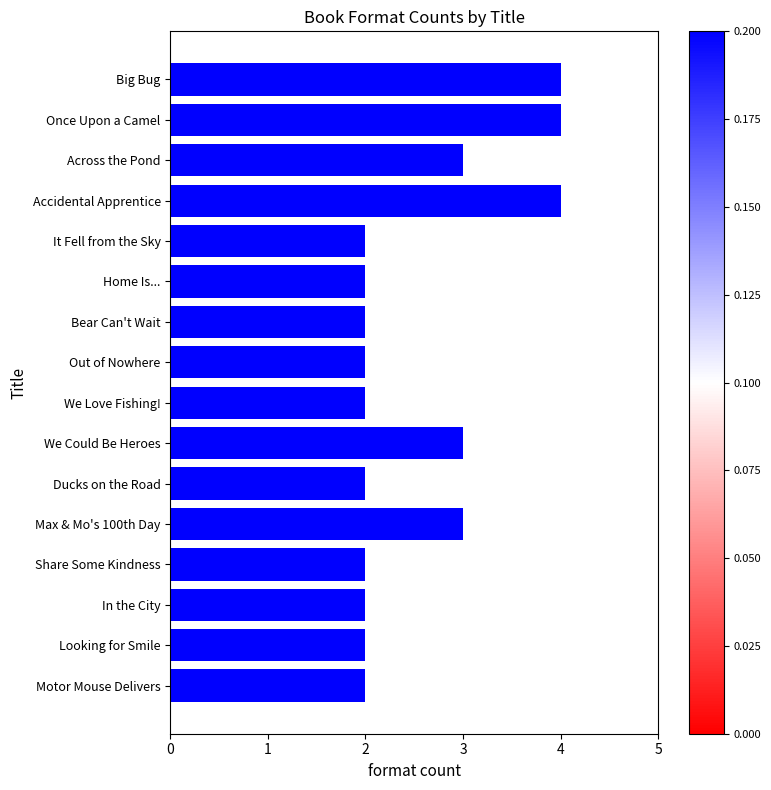

What is the sum of the values at Once Upon a Camel and Out of Nowhere?

6